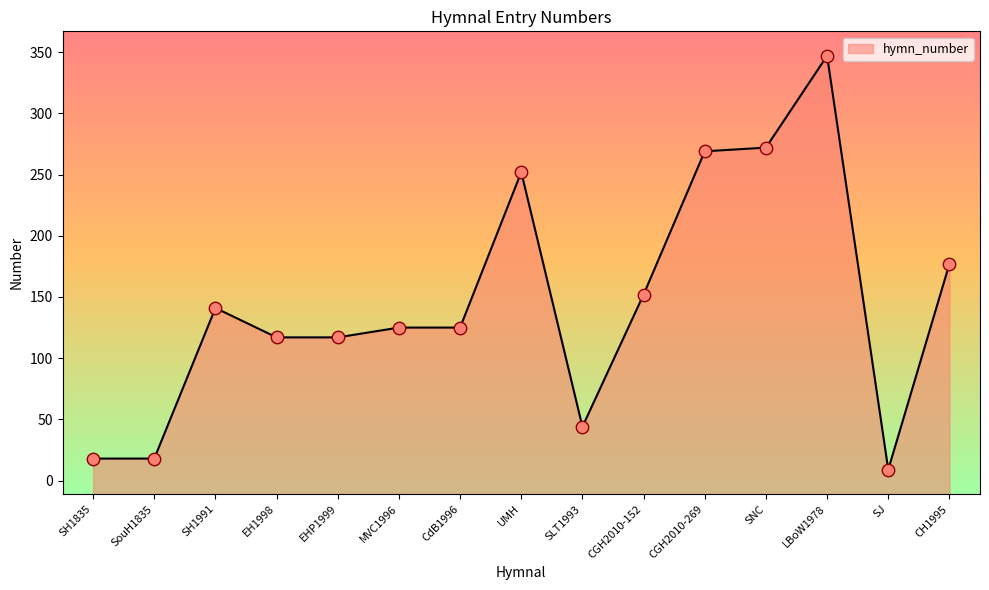

Which has a higher value, SJ or SH1835?

SH1835